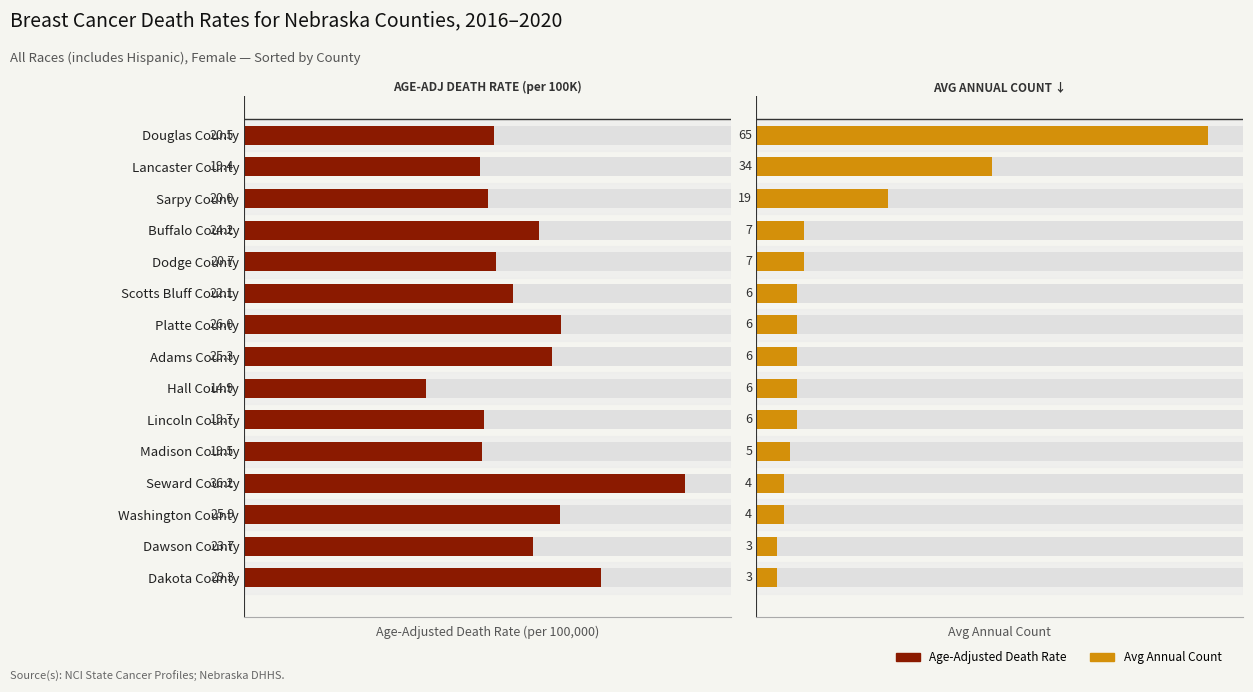

At how many categories does at least one series exceed 15?

14